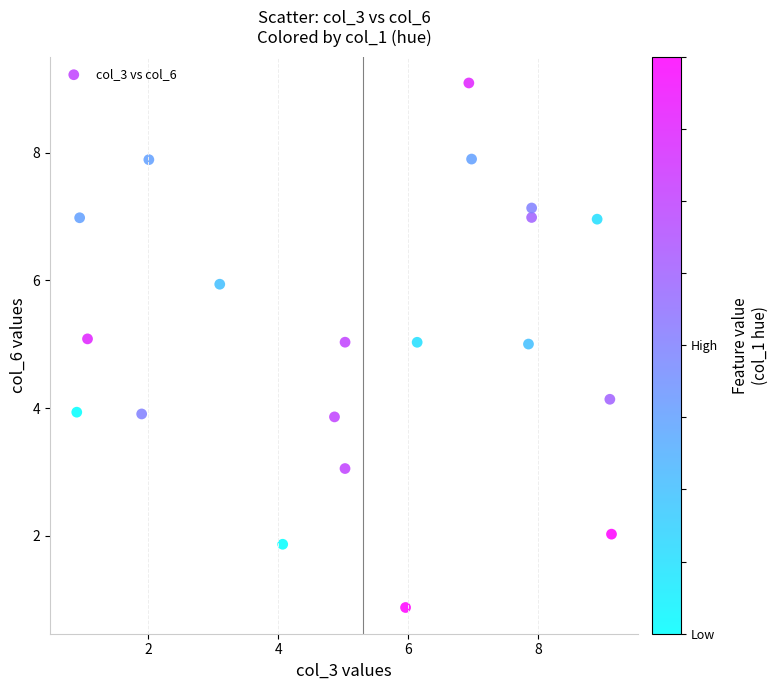

What is the range of X values (max minus min)?

8.2